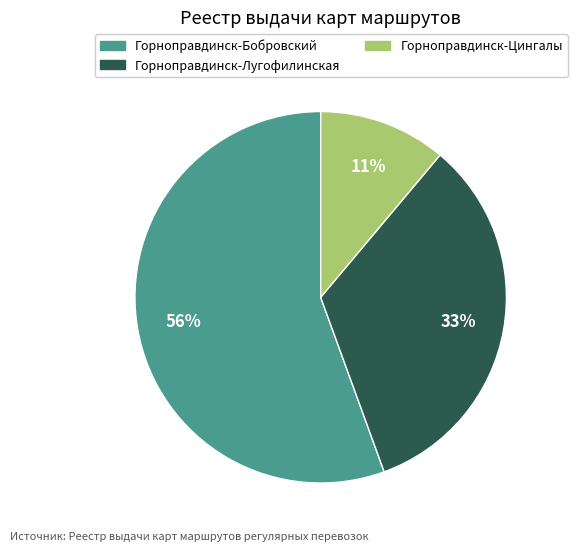

True or false: Горноправдинск-Лугофилинская accounts for 27% of the total.

False